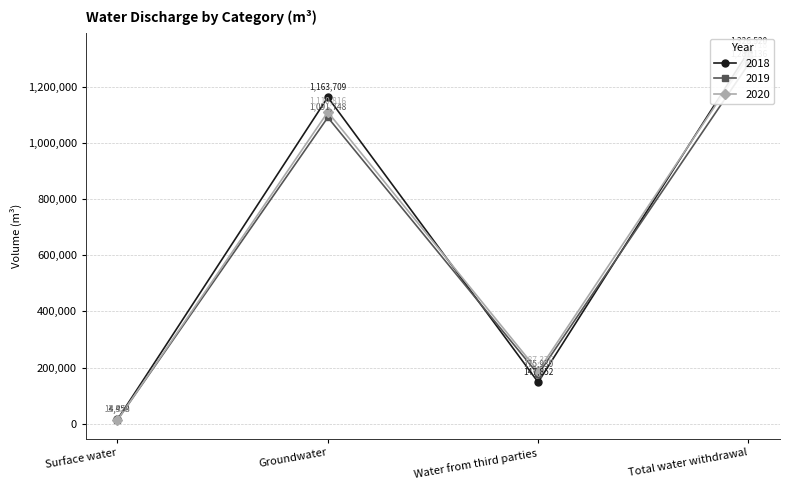

Reading right to left, extract all data points from this chart.

2018: Total water withdrawal=1326520	Water from third parties=147852	Groundwater=1163709	Surface water=14959
2019: Total water withdrawal=1281136	Water from third parties=175930	Groundwater=1091748	Surface water=13458
2020: Total water withdrawal=1310718	Water from third parties=187376	Groundwater=1110816	Surface water=12526